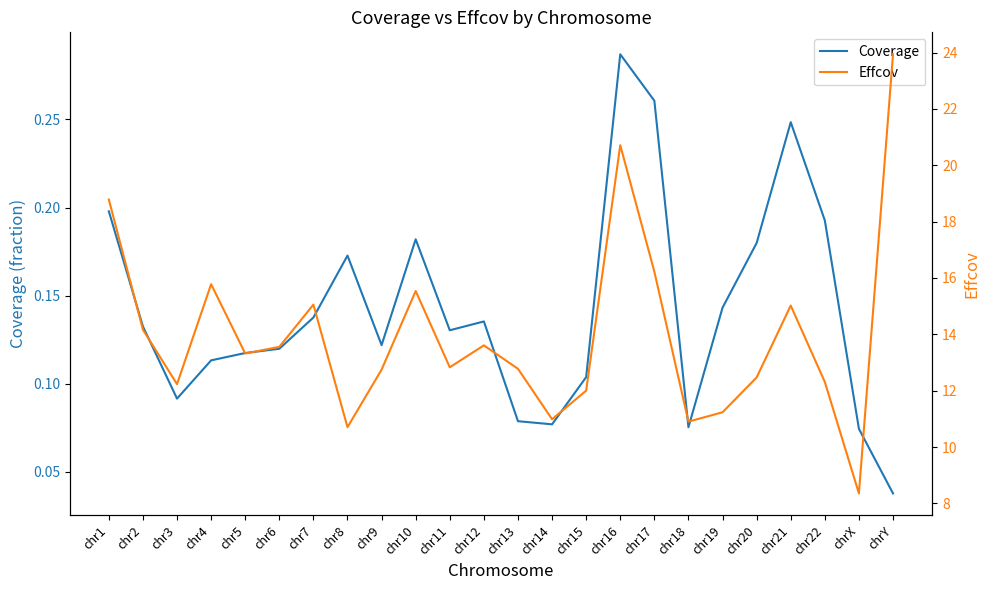

True or false: Coverage and Effcov cross at least once.

False